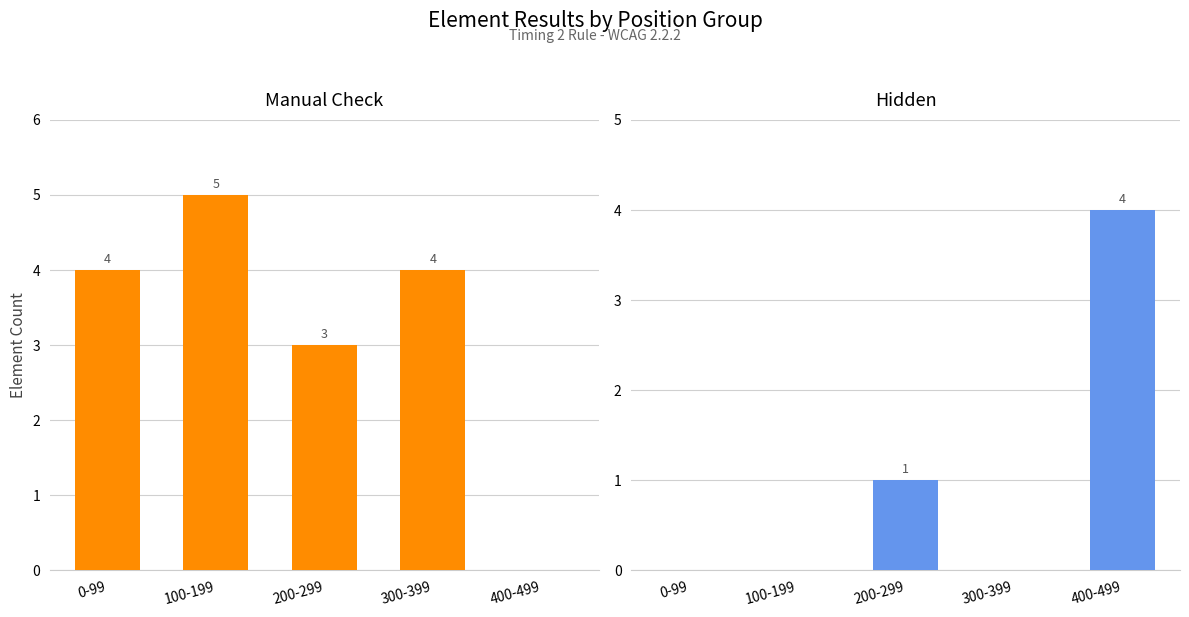

Count the Manual Check values in the range 3 to 4.

3